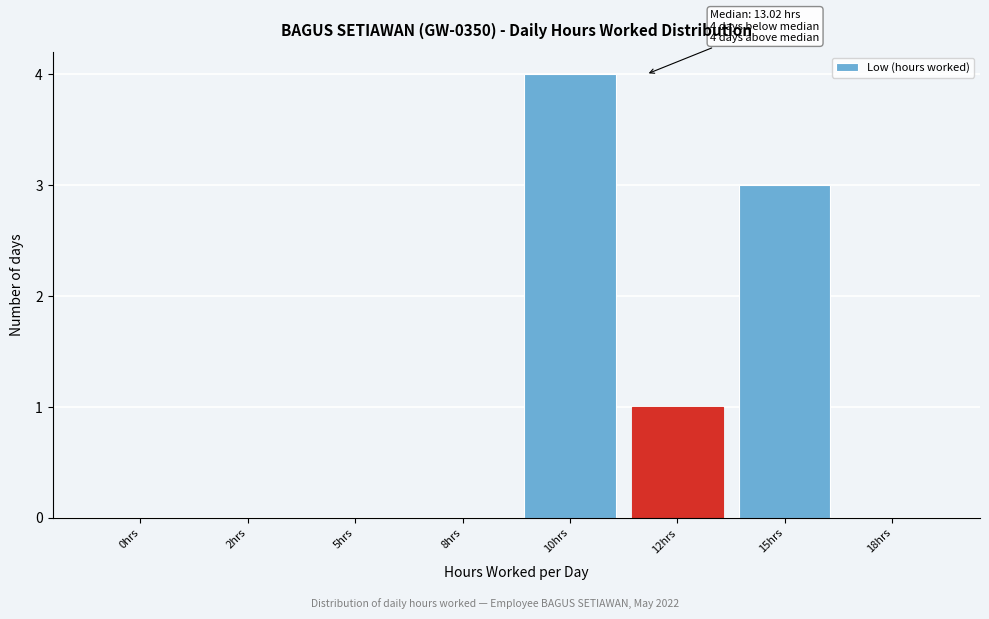

Reading left to right, extract all data points from this chart.

0hrs=0	2hrs=0	5hrs=0	8hrs=0	10hrs=4	12hrs=1	15hrs=3	18hrs=0